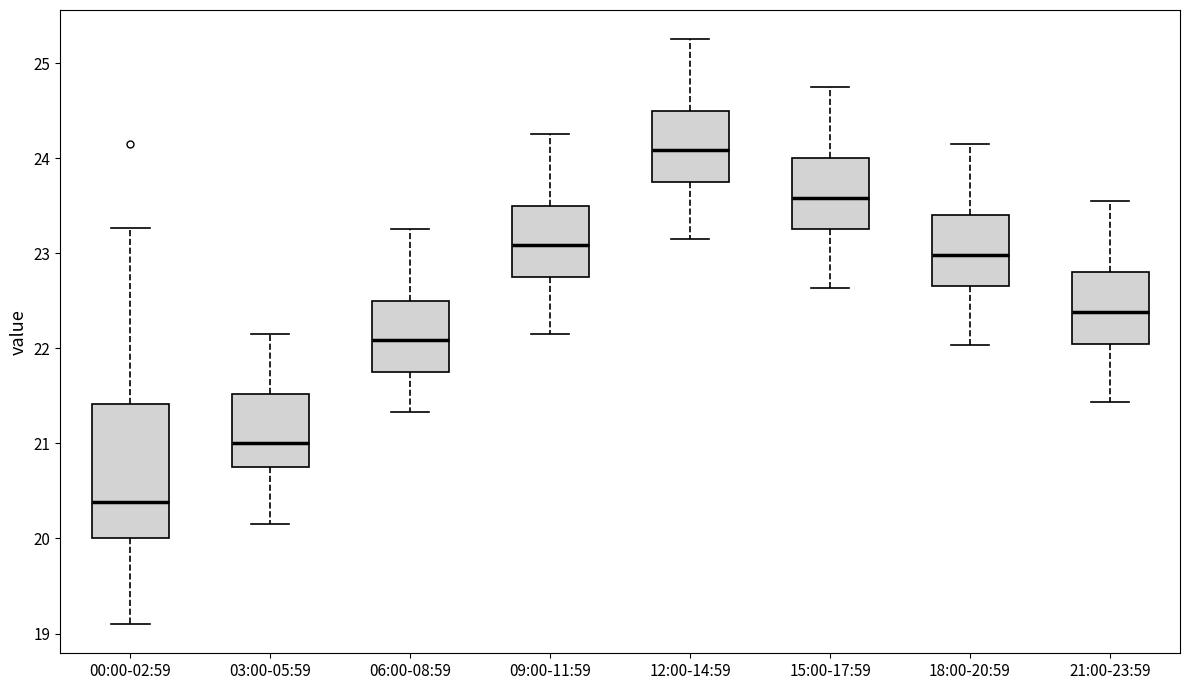

Where does the median line of the box for 06:00-08:59 sit on the y-axis? The values are not printed on the chart, so give them approximately, as read against the axis.

22.1